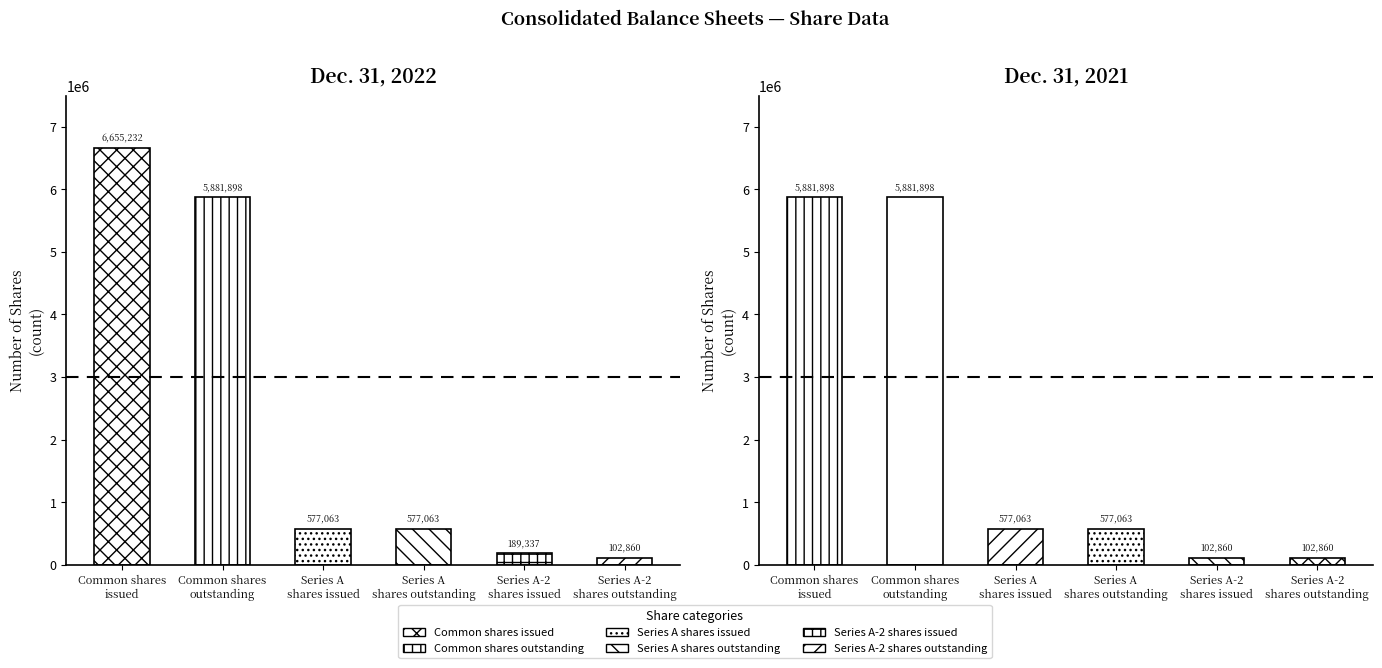

Between Common shares
issued and Series A-2
shares issued, which is larger?

Common shares
issued